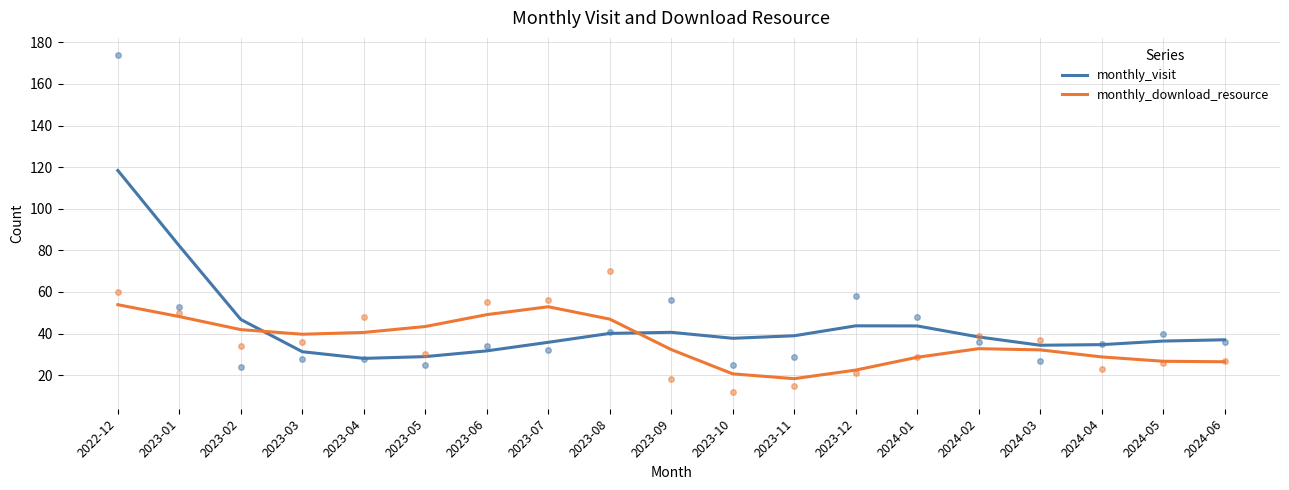

Is this an area chart (filled region under the line)?

No